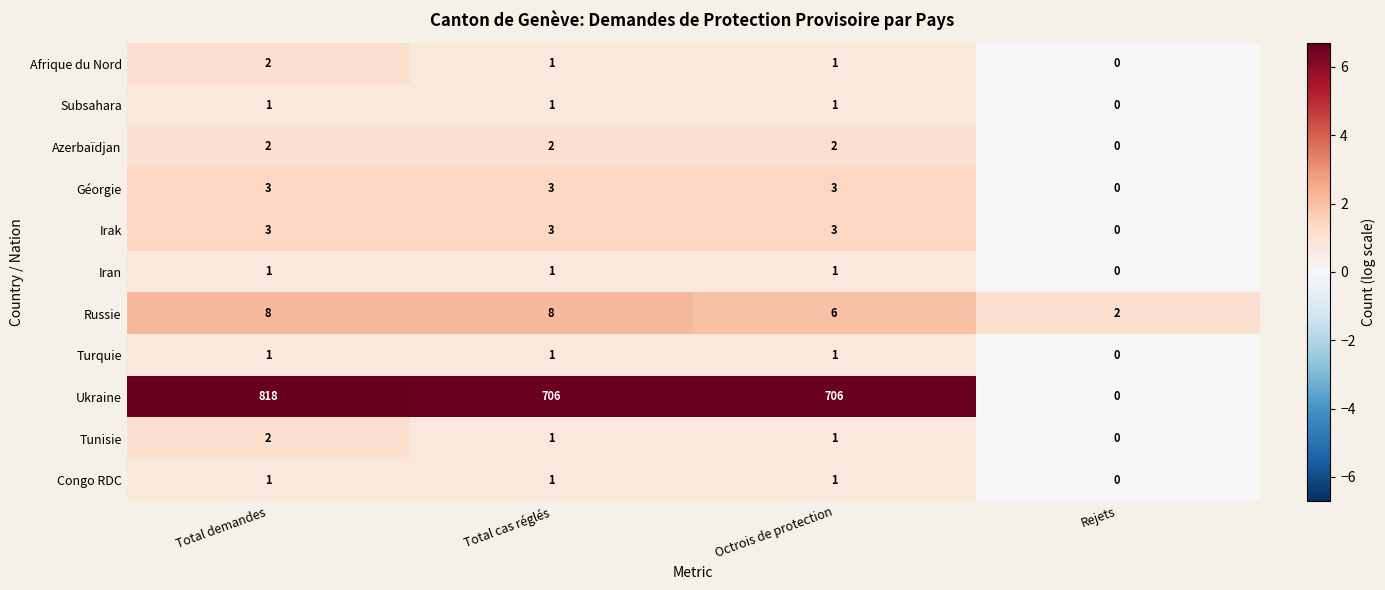

What is the approximate value of Irak at Octrois de protection?

3